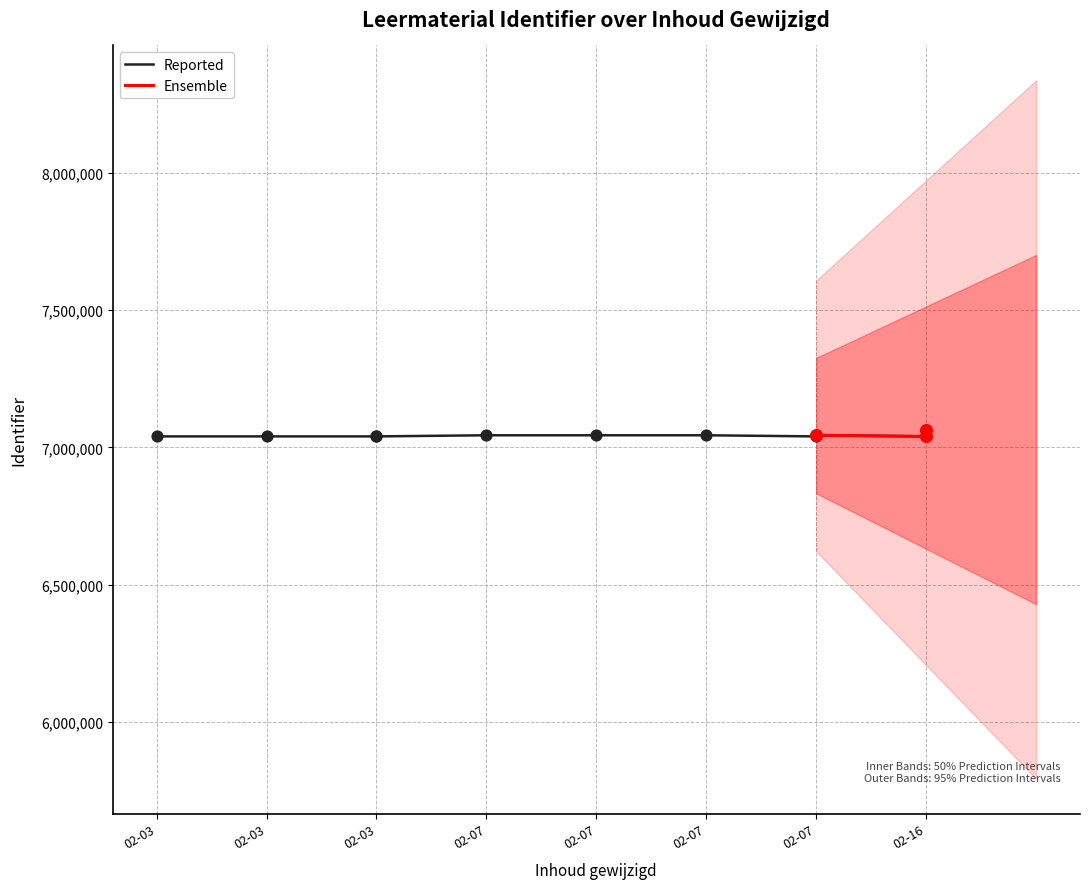

What is the change in value from 2022-02-03 13:04:55 to 2022-02-03 13:04:55?

+7